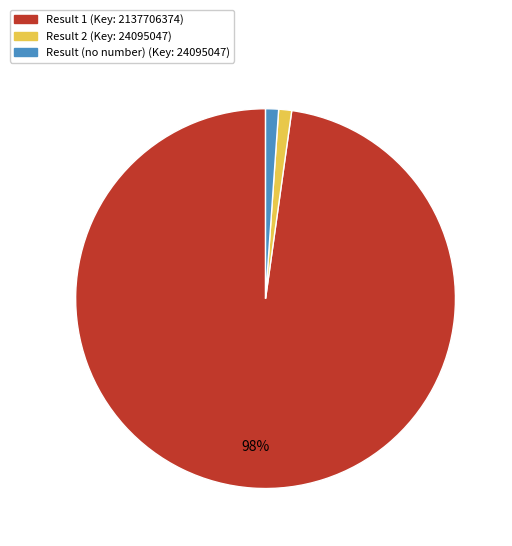

To the nearest percent, what is the difference between the largest and smallest slice percentages?

97%